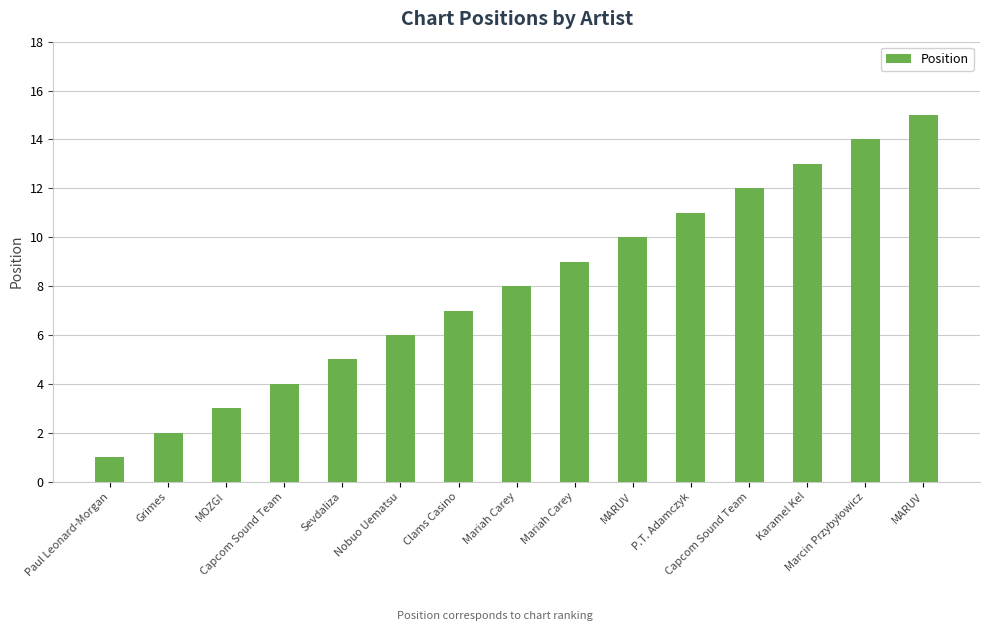

Rank the categories by value from lowest to highest.

Paul Leonard-Morgan, Grimes, MOZGI, Capcom Sound Team, Sevdaliza, Nobuo Uematsu, Clams Casino, Mariah Carey, Mariah Carey, MARUV, P.T. Adamczyk, Capcom Sound Team, Karamel Kel, Marcin Przybyłowicz, MARUV